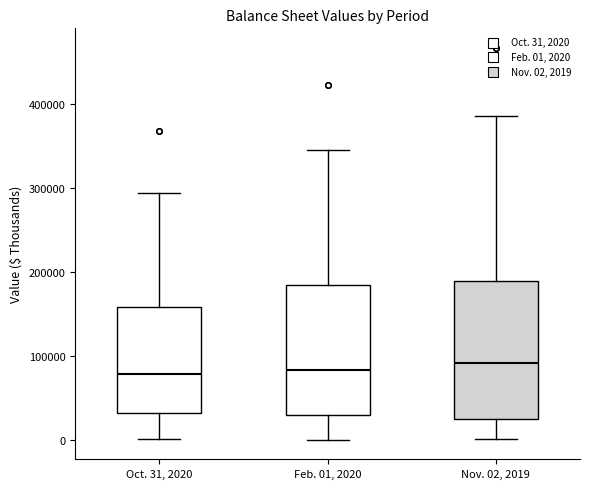

Reading left to right, transcribe this box plot: for each box, give where its median line is, the range the box spans, and where its two whiskers end, as read against the y-axis. The values are not printed on the chart, so give them approximately, as read against the axis.

Oct. 31, 2020: median 80000, box 30000 to 160000, whiskers 0 to 290000
Feb. 01, 2020: median 80000, box 30000 to 180000, whiskers 0 to 350000
Nov. 02, 2019: median 90000, box 20000 to 190000, whiskers 0 to 390000